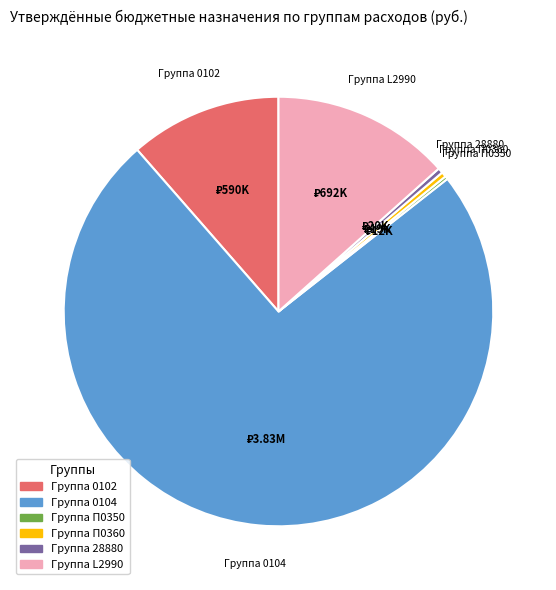

The Группа 0102 slice represents 3% of the pie. True or false?

False